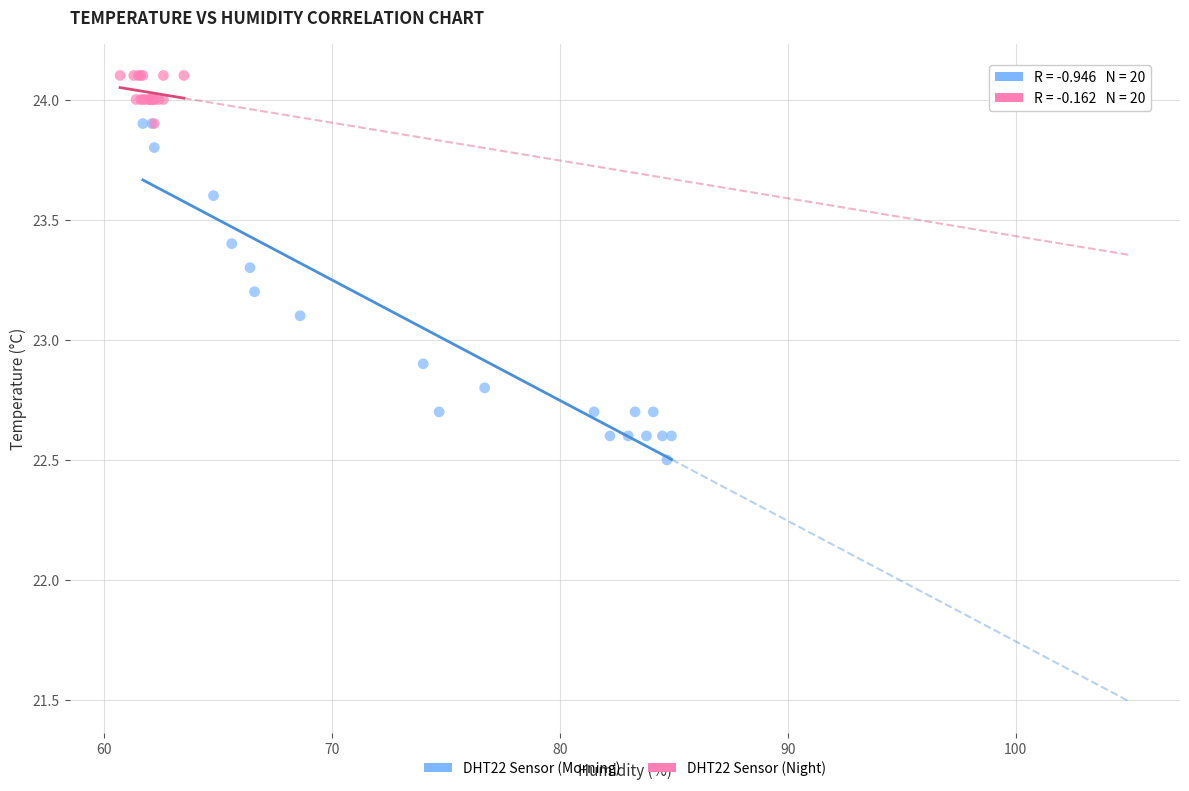

Which series reaches the maximum Y coordinate?

DHT22 Sensor (Night)